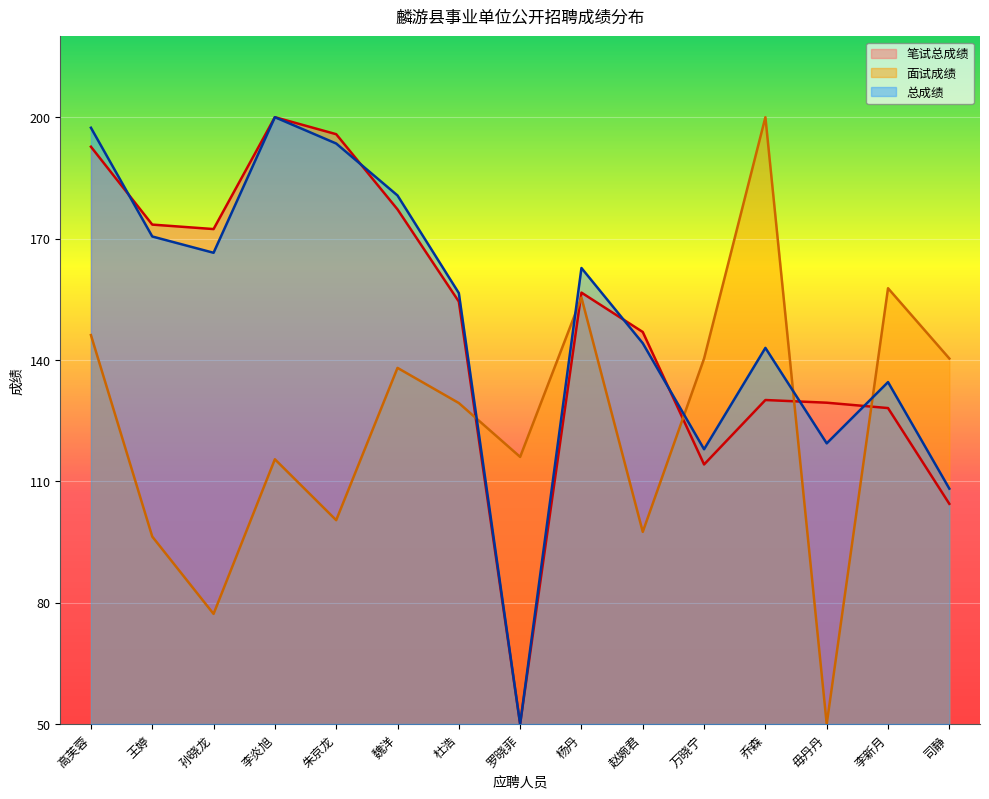

After their last crossing, which series has the higher values: 笔试总成绩 or 面试成绩?

面试成绩